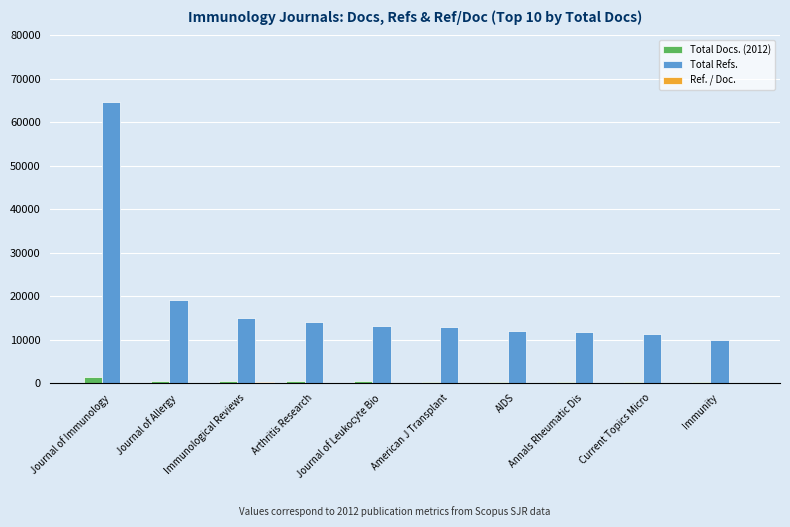

What is the average value of the Total Refs. series?

18389.8